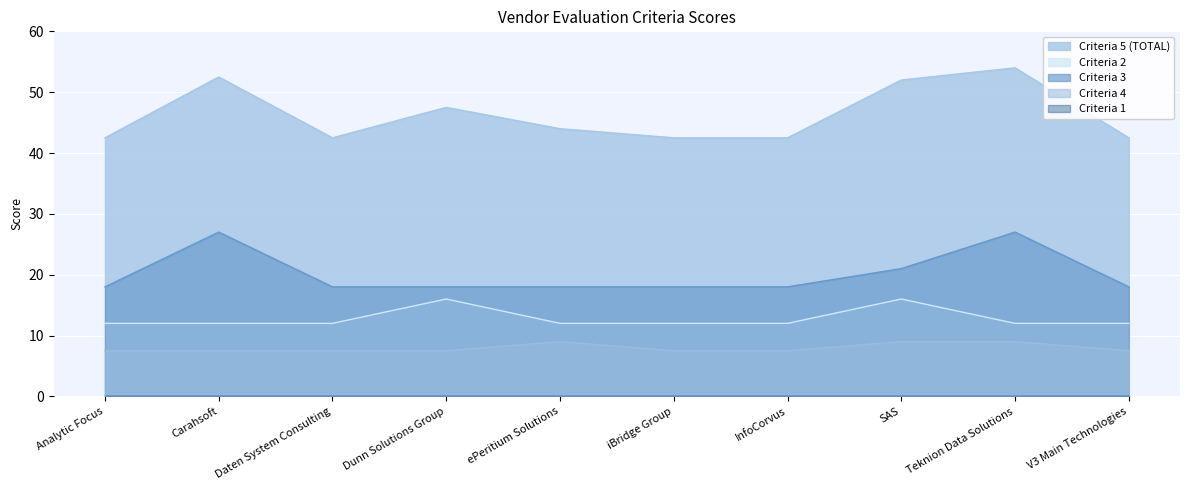

True or false: Criteria 5 (TOTAL) and Criteria 4 cross at least once.

False